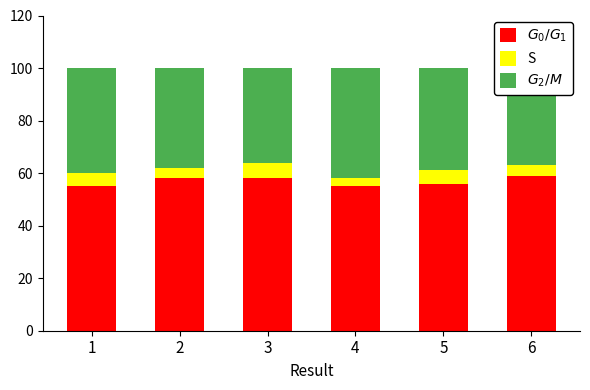

What is the total value across all series at 5?

100.0